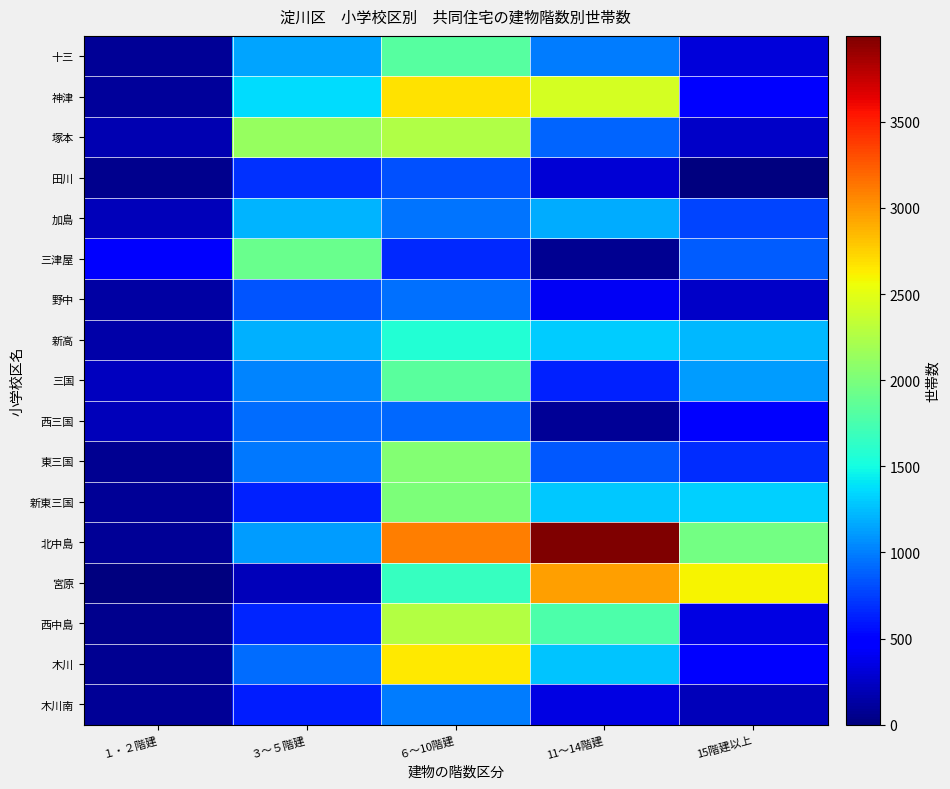

Reading right to left, what are all the values shown in this chart?

十三: 15階建以上=314	11～14階建=990	６～10階建=1827	３～５階建=1154	１・２階建=80
神津: 15階建以上=488	11～14階建=2435	６～10階建=2682	３～５階建=1370	１・２階建=104
塚本: 15階建以上=260	11～14階建=892	６～10階建=2264	３～５階建=2131	１・２階建=178
田川: 15階建以上=0	11～14階建=301	６～10階建=818	３～５階建=692	１・２階建=62
加島: 15階建以上=778	11～14階建=1175	６～10階建=965	３～５階建=1204	１・２階建=211
三津屋: 15階建以上=866	11～14階建=75	６～10階建=661	３～５階建=1921	１・２階建=462
野中: 15階建以上=255	11～14階建=410	６～10階建=945	３～５階建=834	１・２階建=127
新高: 15階建以上=1225	11～14階建=1299	６～10階建=1577	３～５階建=1195	１・２階建=154
三国: 15階建以上=1122	11～14階建=639	６～10階建=1833	３～５階建=1016	１・２階建=228
西三国: 15階建以上=474	11～14階建=83	６～10階建=911	３～５階建=936	１・２階建=204
東三国: 15階建以上=687	11～14階建=856	６～10階建=2040	３～５階建=969	１・２階建=75
新東三国: 15階建以上=1324	11～14階建=1293	６～10階建=2011	３～５階建=635	１・２階建=82
北中島: 15階建以上=1959	11～14階建=3999	６～10階建=3106	３～５階建=1110	１・２階建=83
宮原: 15階建以上=2606	11～14階建=2957	６～10階建=1666	３～５階建=205	１・２階建=2
西中島: 15階建以上=352	11～14階建=1768	６～10階建=2267	３～５階建=643	１・２階建=54
木川: 15階建以上=483	11～14階建=1275	６～10階建=2645	３～５階建=926	１・２階建=70
木川南: 15階建以上=215	11～14階建=349	６～10階建=987	３～５階建=613	１・２階建=81